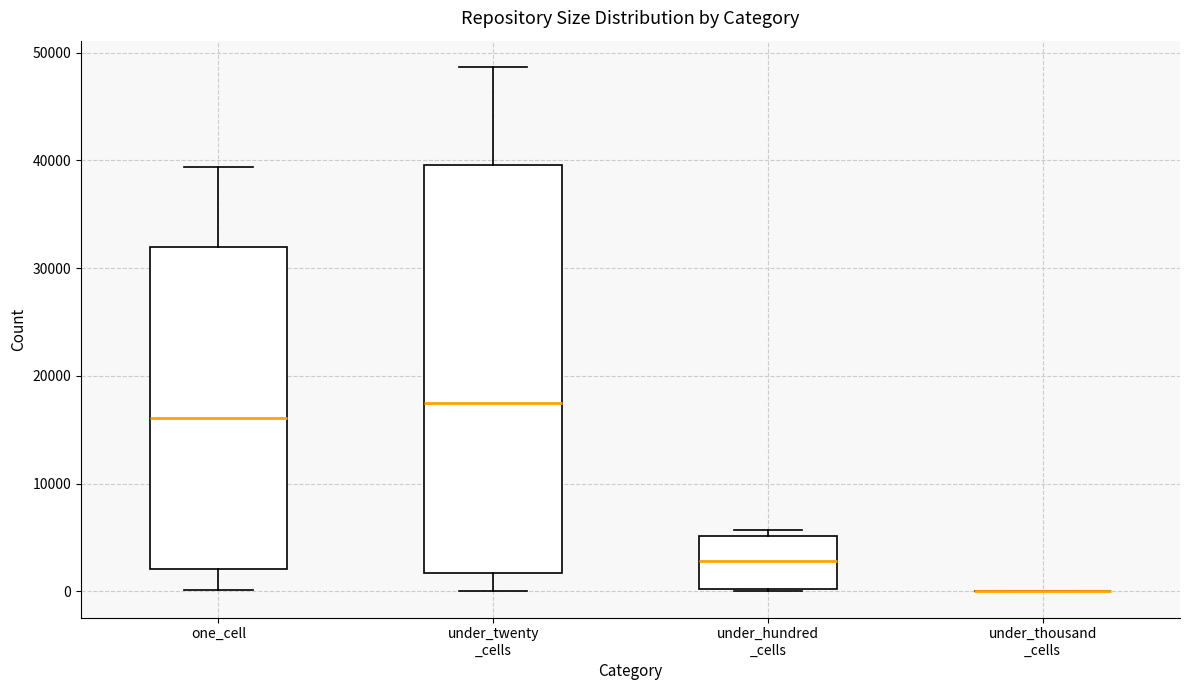

Comparing the boxes themselves (not the whiskers), which one is the tallest?

under_twenty _cells